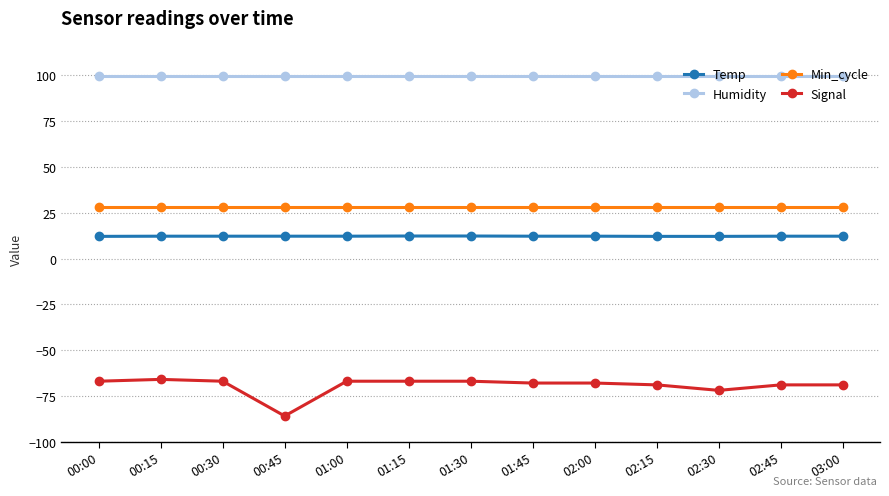

At which category does the chart reach its minimum across all series?

00:45